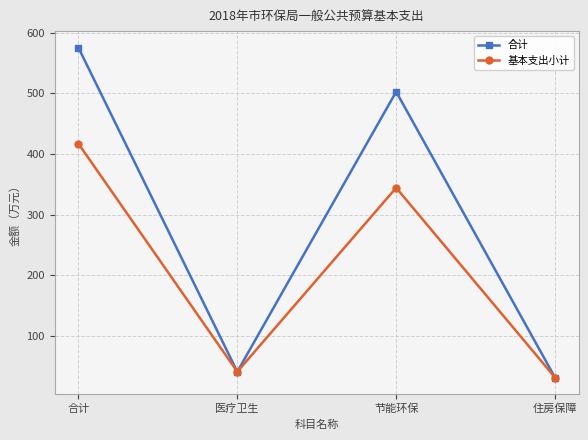

What is the lowest value of the 基本支出小计 series?

31.5